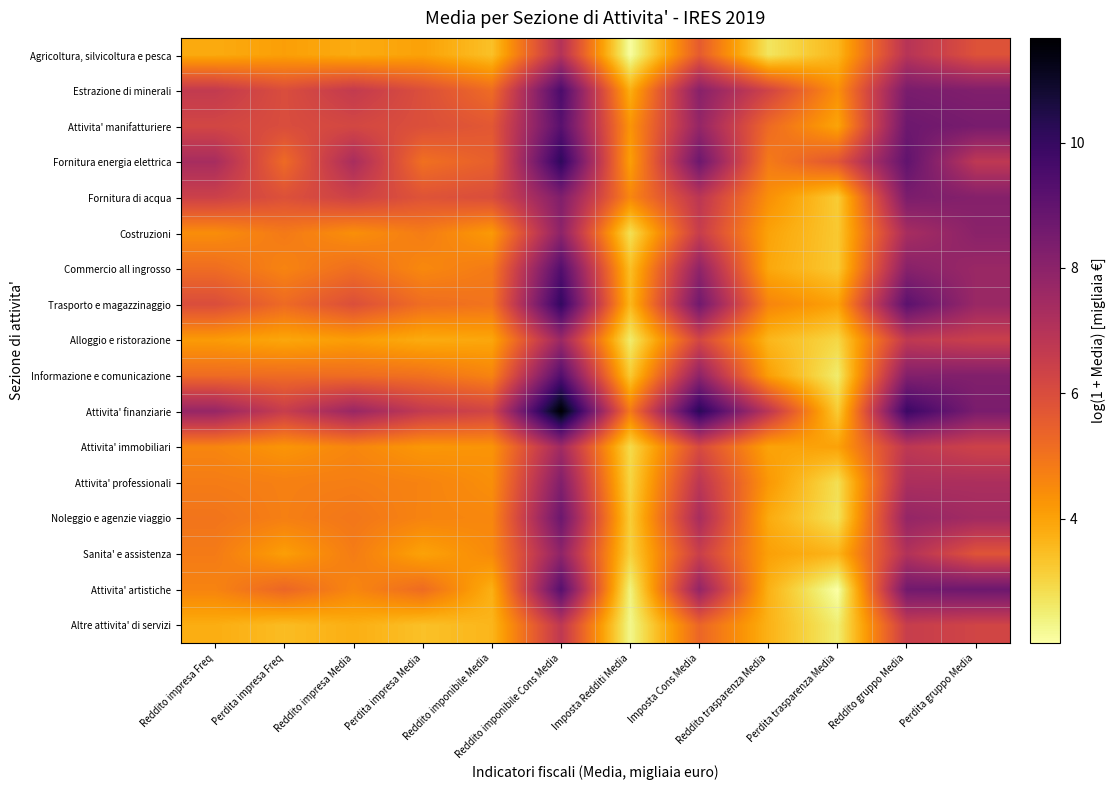

How many data points does each series have?

12